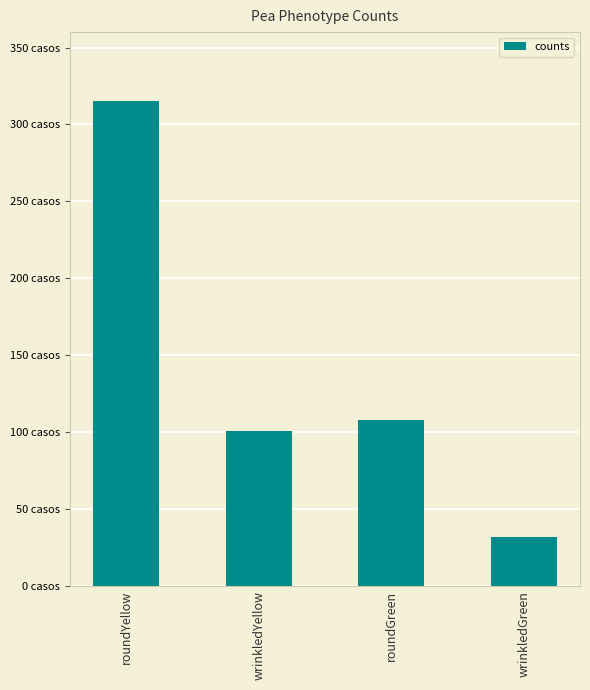

What is the change in value from roundGreen to wrinkledGreen?

-76